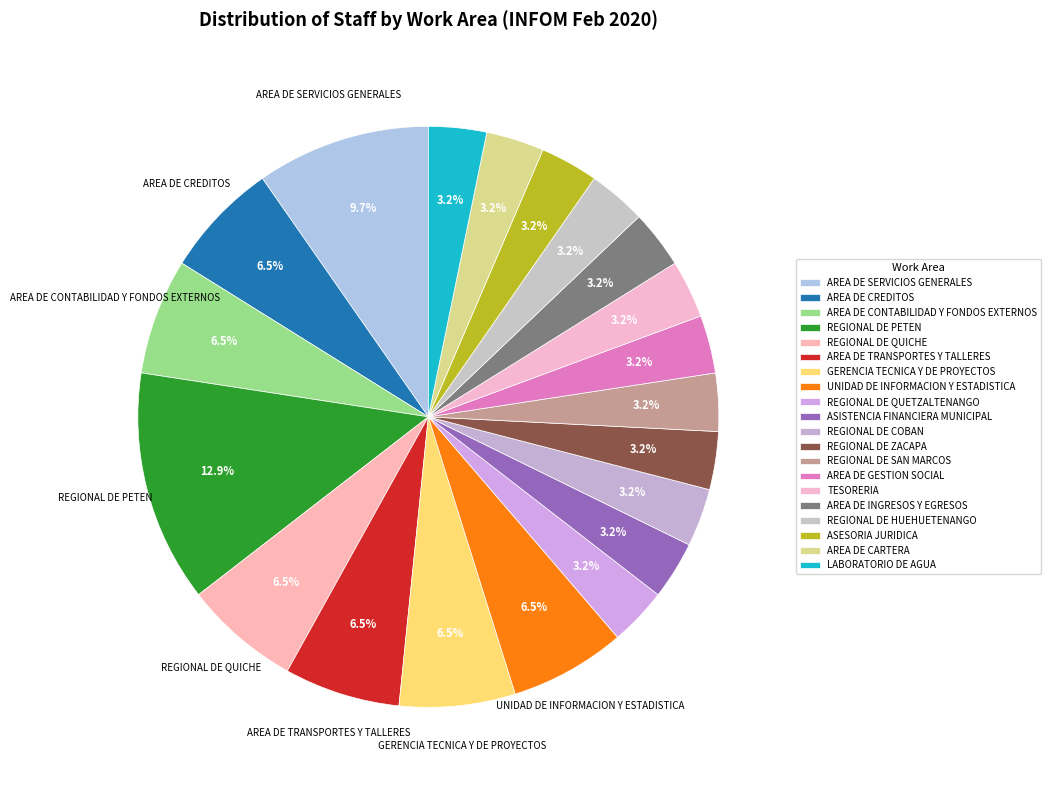

Does any single category account for the majority?

No